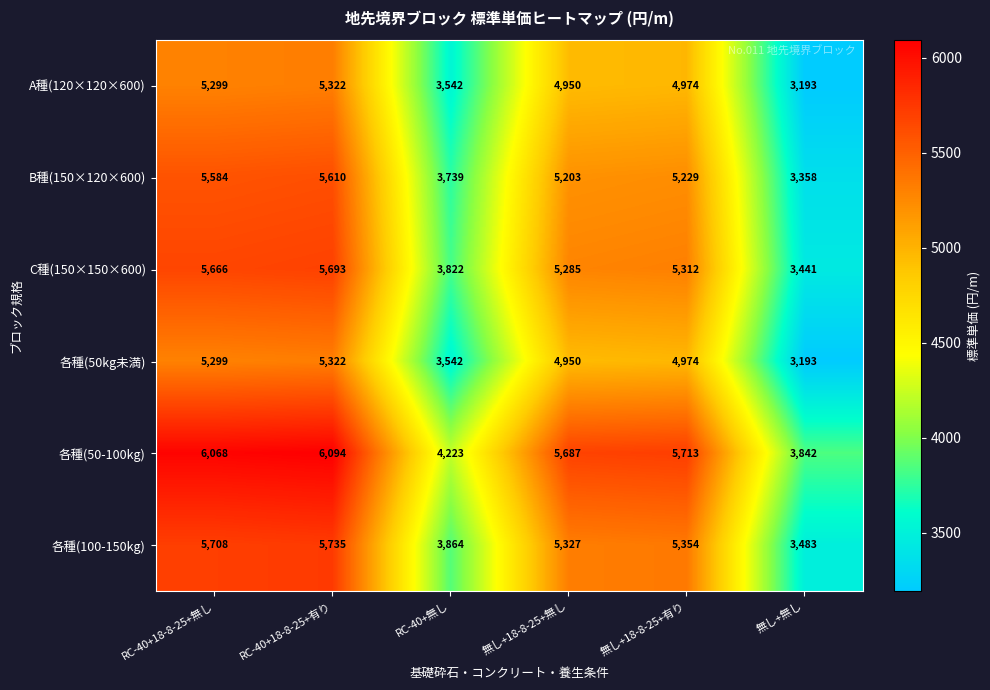

What is the total value across all series at 無し+18-8-25+有り?

31556